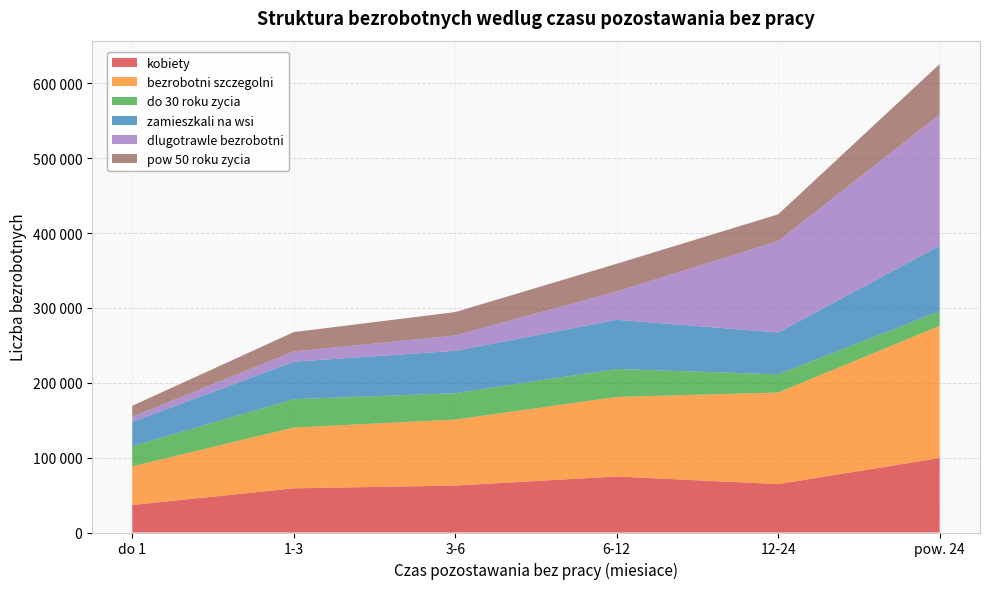

Reading left to right, what are all the values shown in this chart?

kobiety: 36759	59031	62700	74841	64647	99548
bezrobotni szczegolni: 51597	81203	88121	106235	122368	176498
do 30 roku zycia: 27014	37839	35226	37328	24332	19463
zamieszkali na wsi: 32320	50072	56670	65774	55906	87416
dlugotrawle bezrobotni: 6967	13655	20521	37721	122117	175528
pow 50 roku zycia: 14634	25894	31187	37122	35643	67297